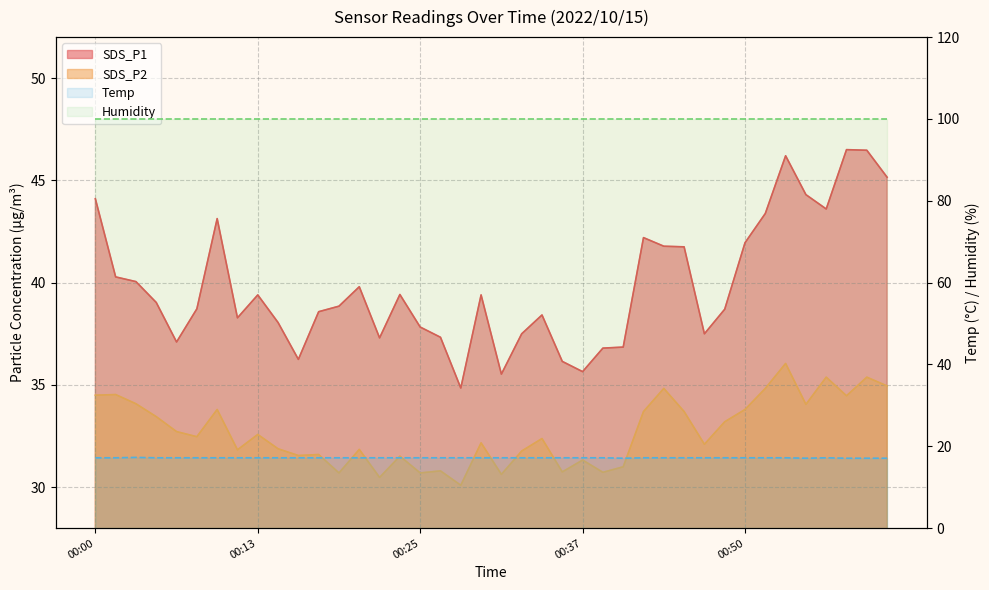

True or false: SDS_P1 has a value of 36.9 at 00:40.

True